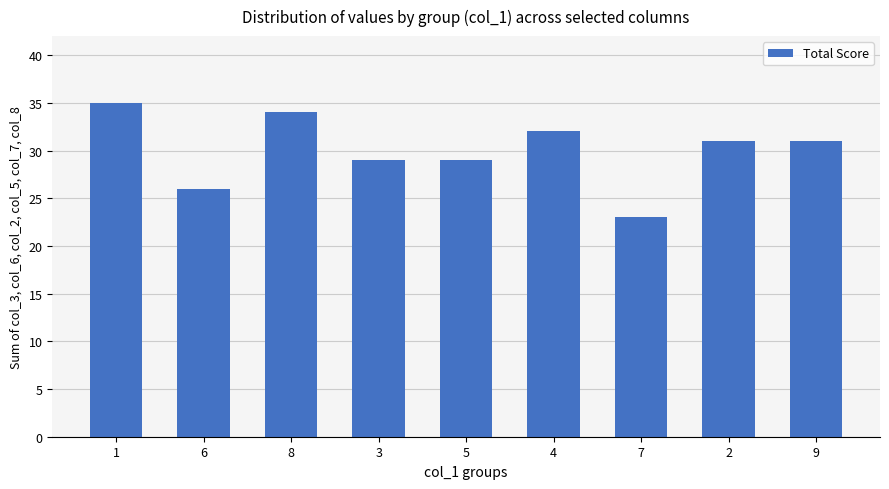

True or false: the data shows 26 at 6.

True